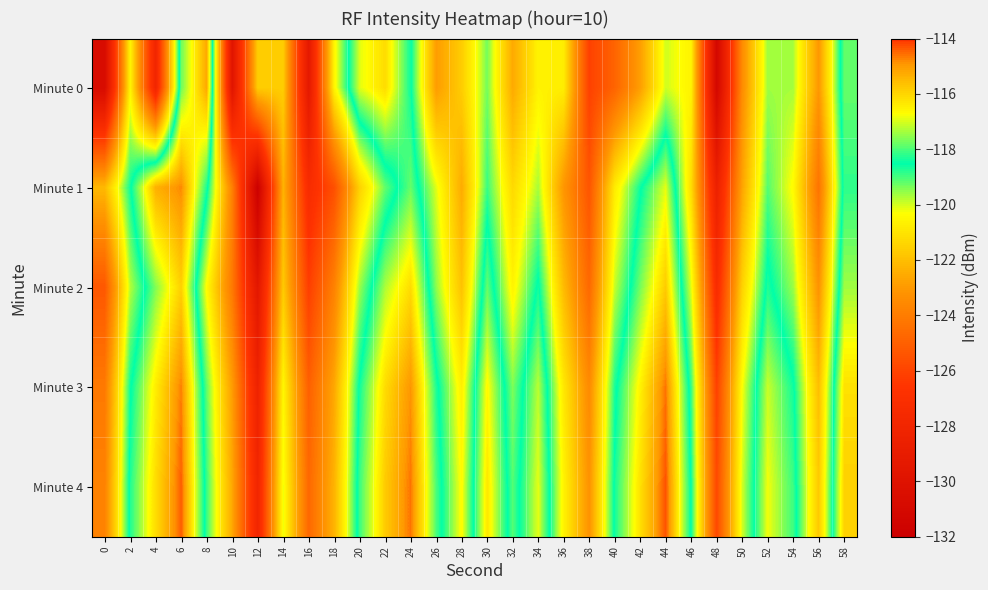

At which category is the sum across all series the highest?

6